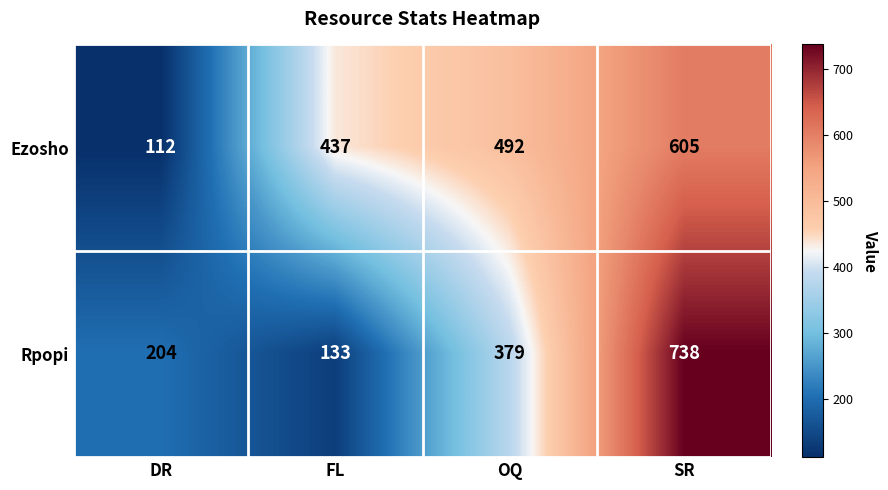

The value of Rpopi at SR is 327. True or false?

False